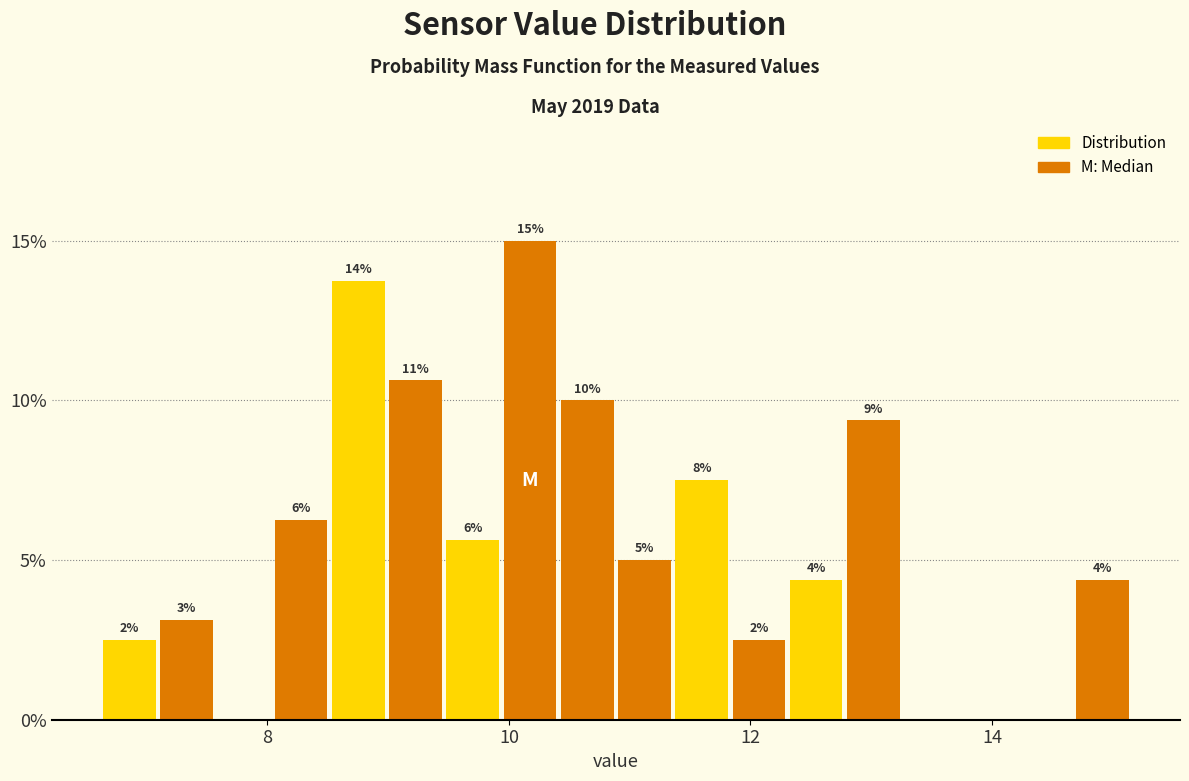

Read against the x-axis, roughly where is the centre of the tallest bar?

10.2